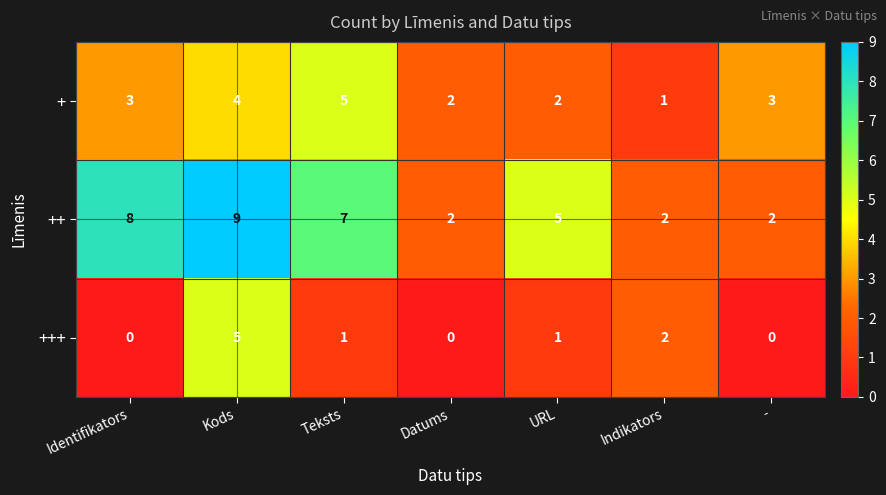

List the series in order of their overall mean, lowest first.

+++, +, ++